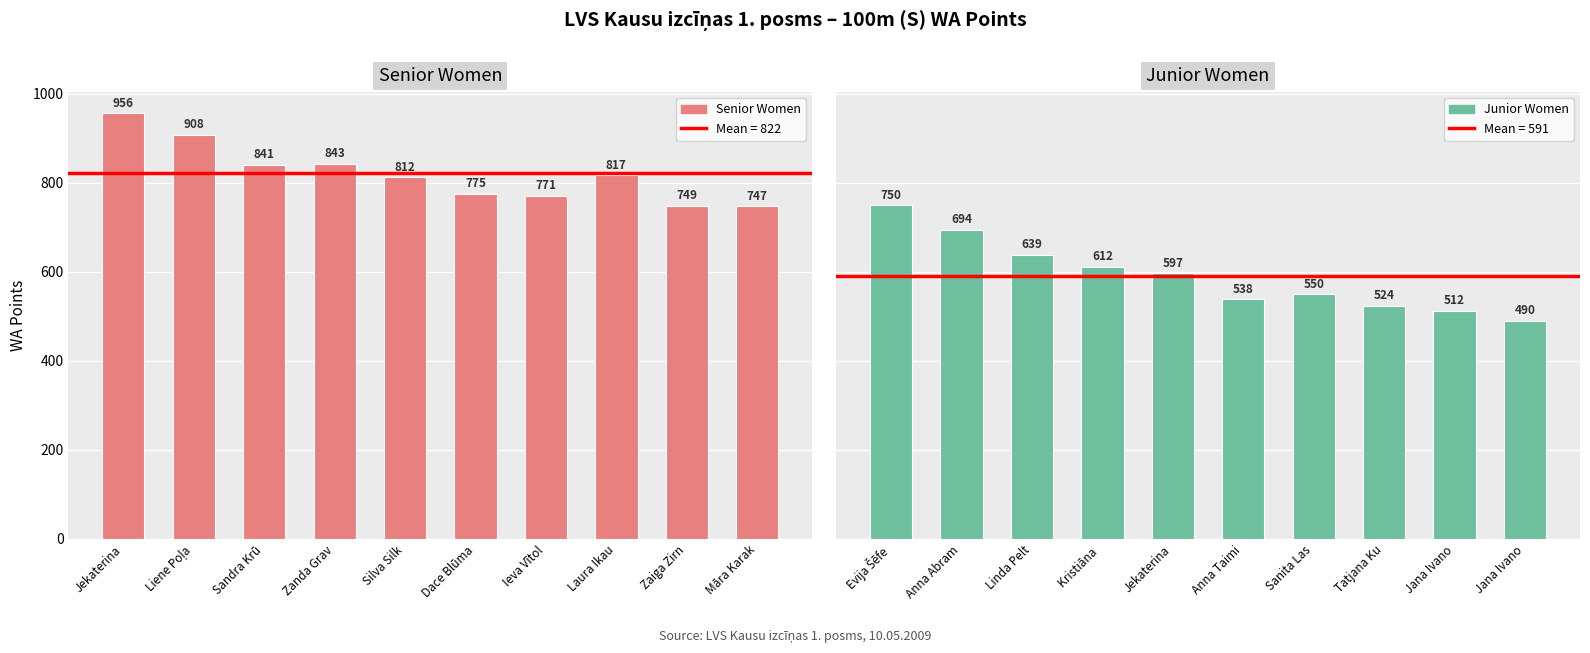

Rank the categories by Senior Women value from highest to lowest.

Jekaterina, Liene Poļa, Zanda Grav, Sandra Krū, Laura Ikau, Silva Silk, Dace Blūma, Ieva Vītol, Zaiga Zirn, Māra Karak